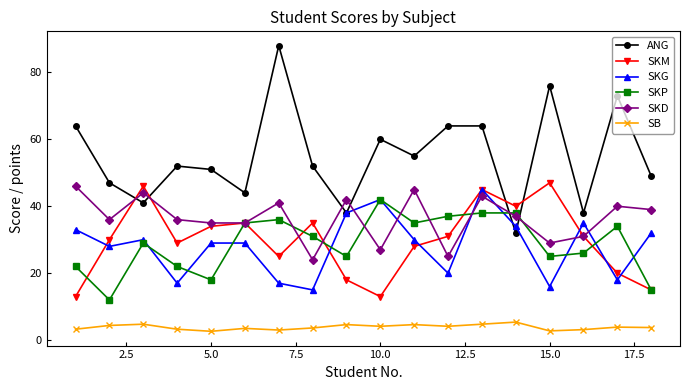

Which series has the largest range (max minus min)?

ANG